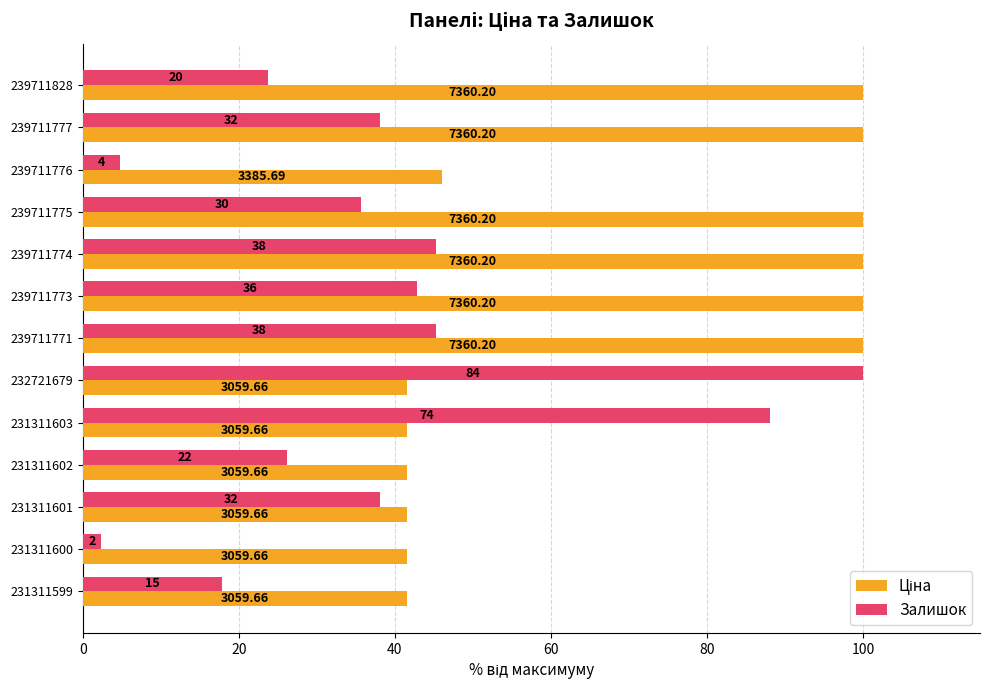

How many groups of bars are there?

13